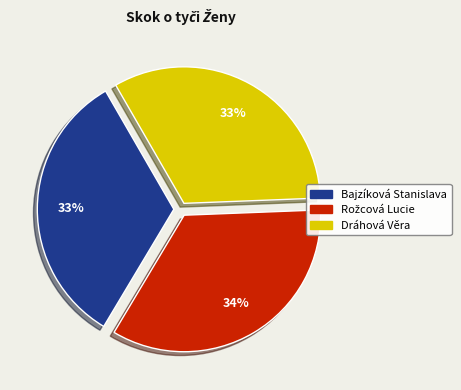

Approximately how many times larger is the value at Bajzíková Stanislava compared to Dráhová Věra?

1.0